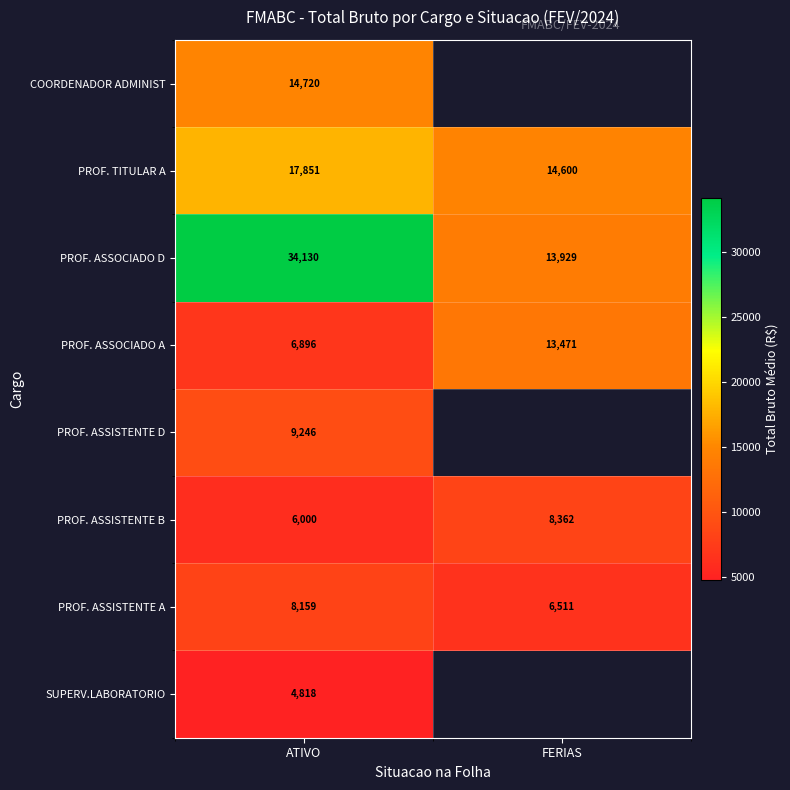

At which label does PROF. ASSOCIADO A reach its peak?

FERIAS